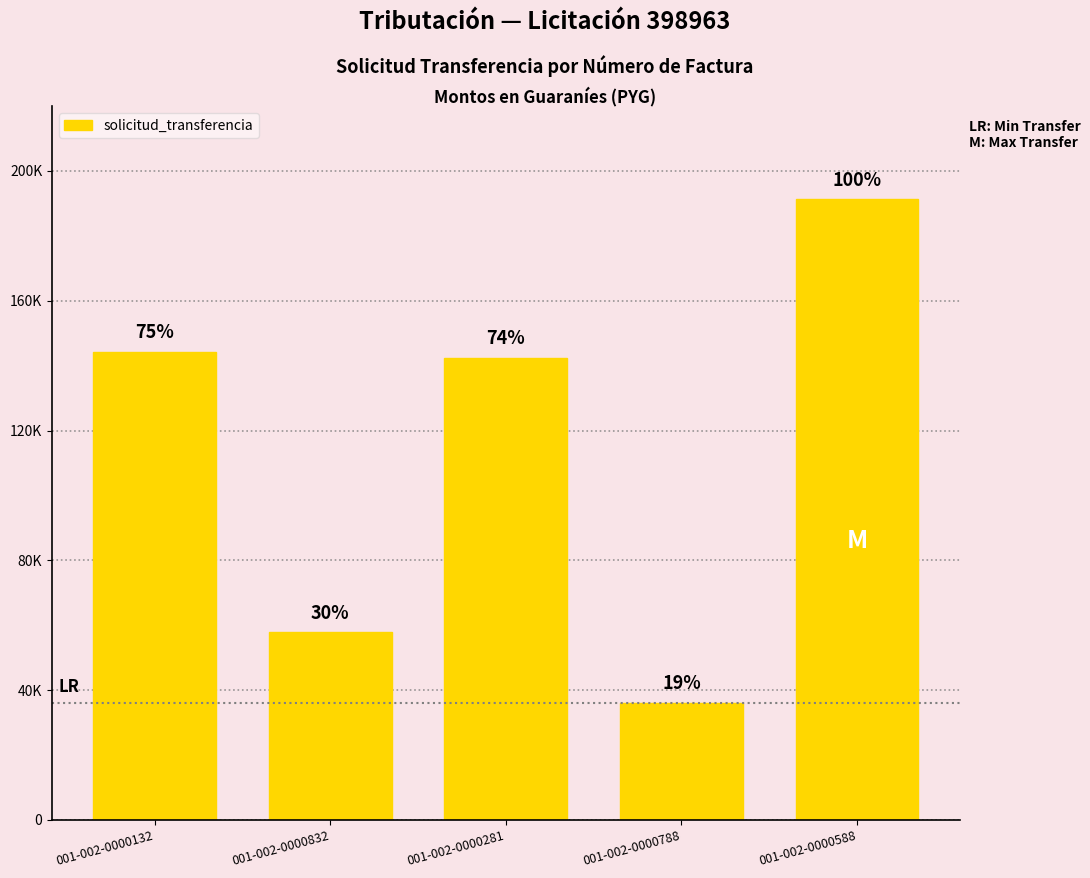

Does the chart contain any negative values?

No